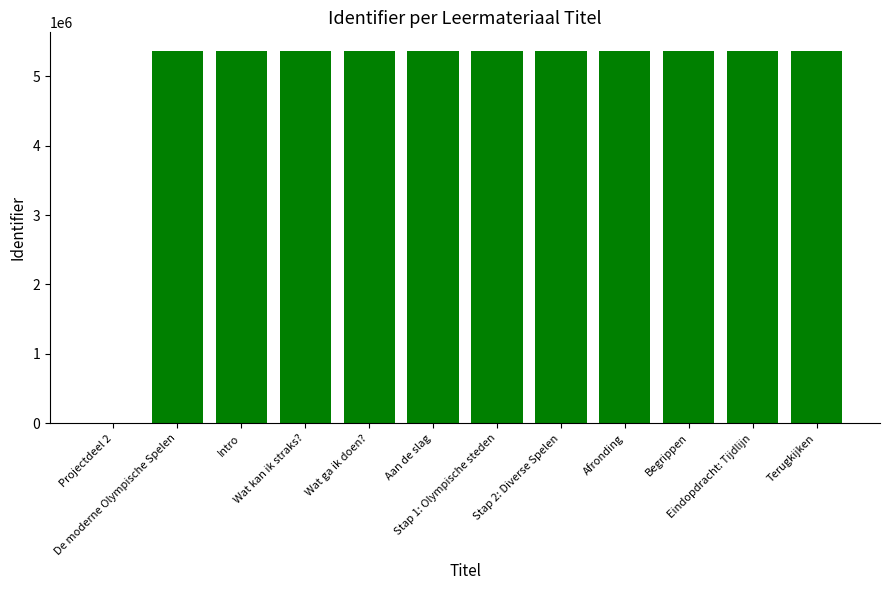

Read the value at Eindopdracht: Tijdlijn.

5362352